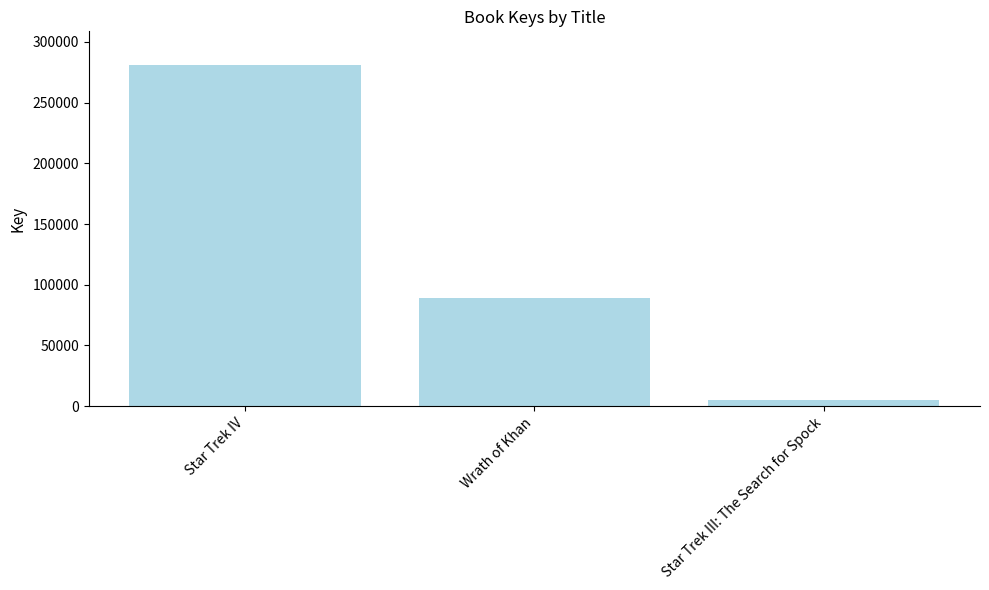

Reading right to left, what are all the values shown in this chart?

4894	88810	280600